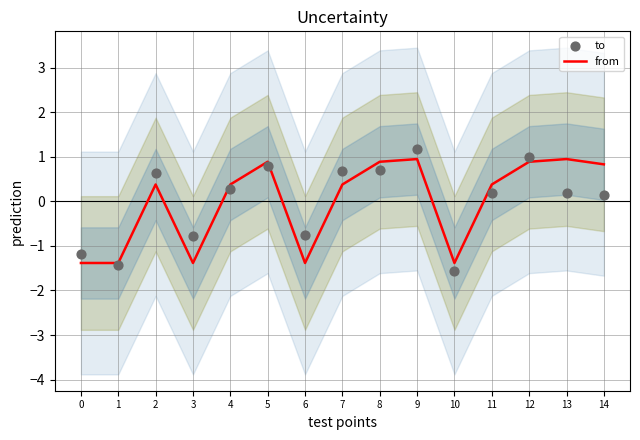

Which series reaches the maximum Y coordinate?

to